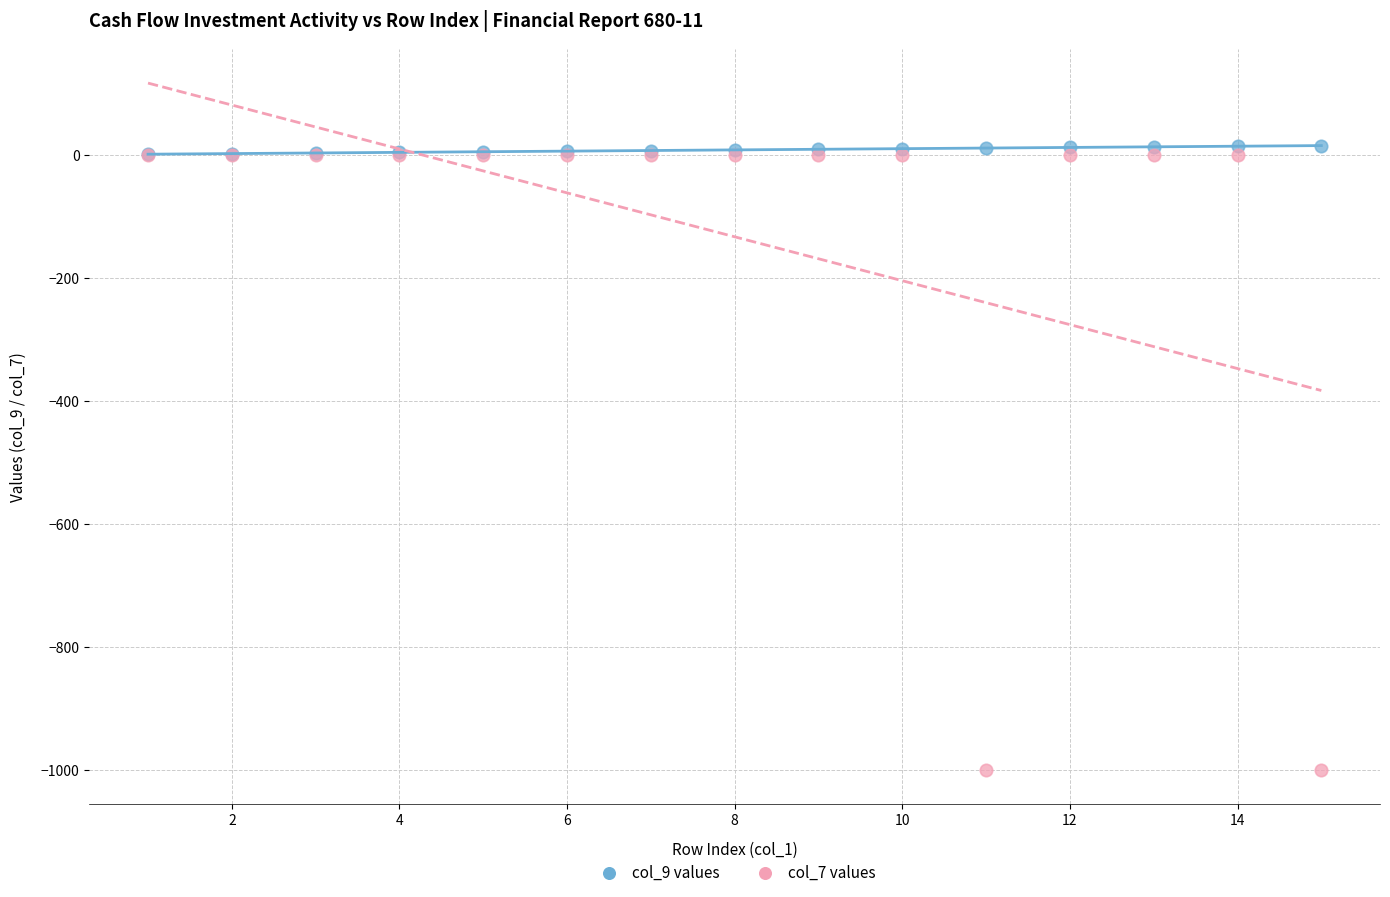

What are all the series names shown in the legend?

col_9 values, col_7 values